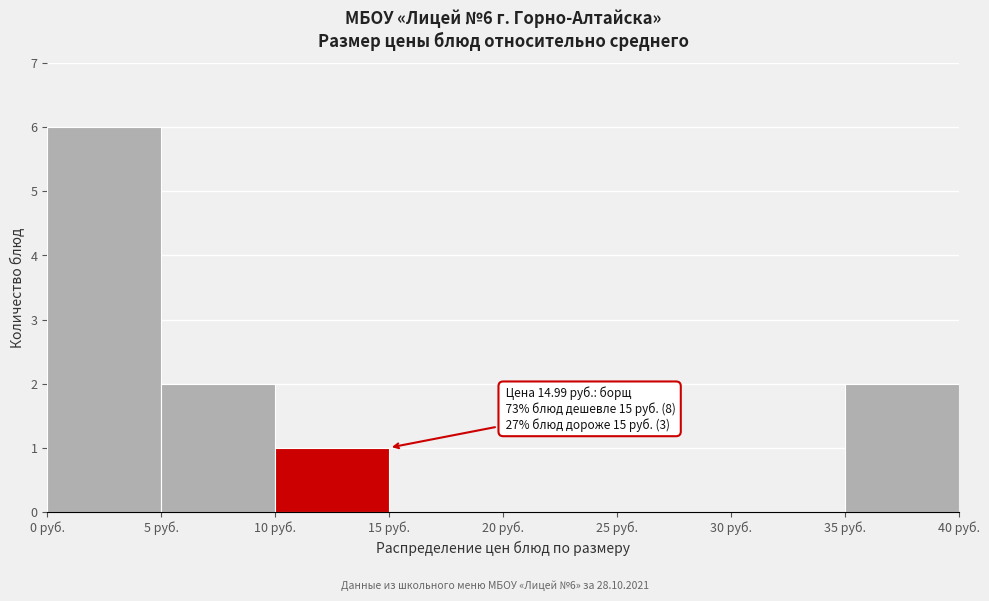

Which range on the x-axis has the tallest bar?

0 to 5